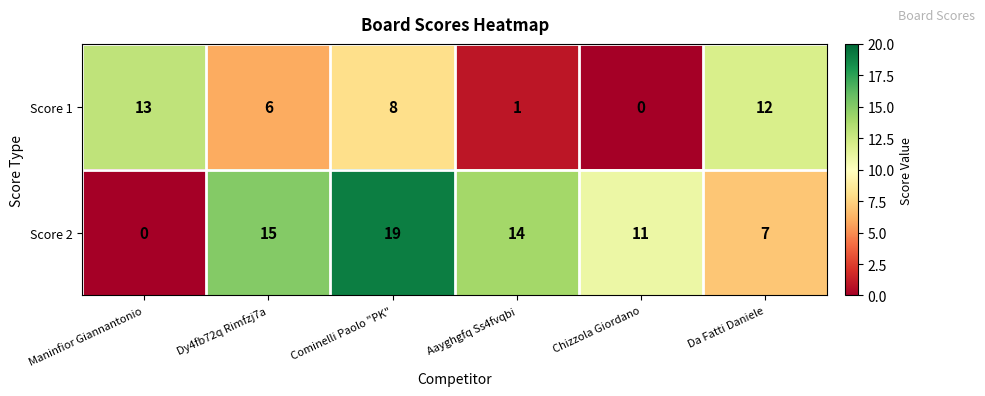

What is the difference between the maximum and minimum values in the Score 2 series?

19